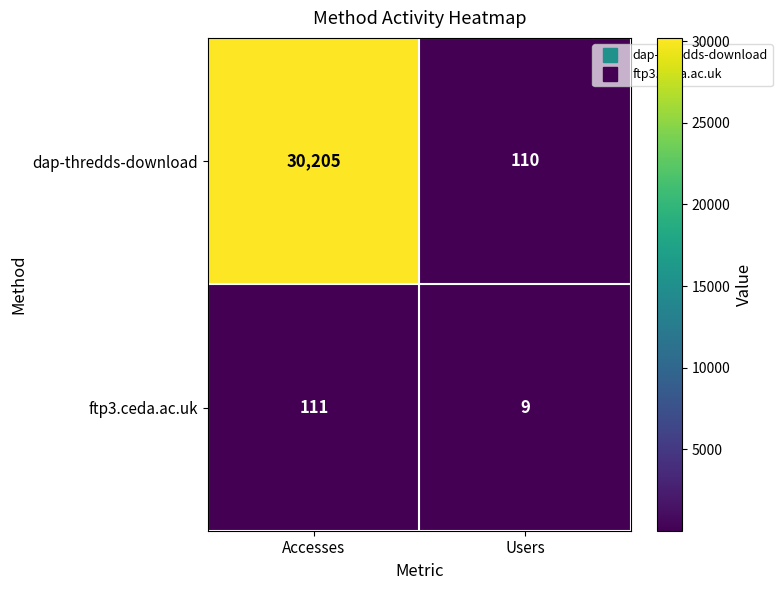

What is the maximum value for dap-thredds-download?

30205